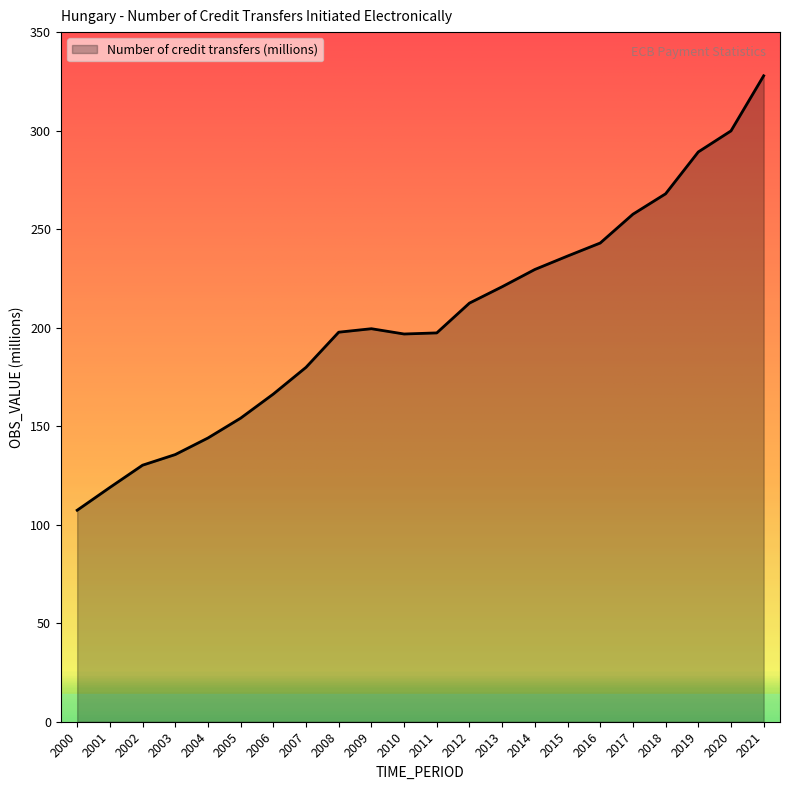

What is the difference between the maximum and minimum values?

220.5